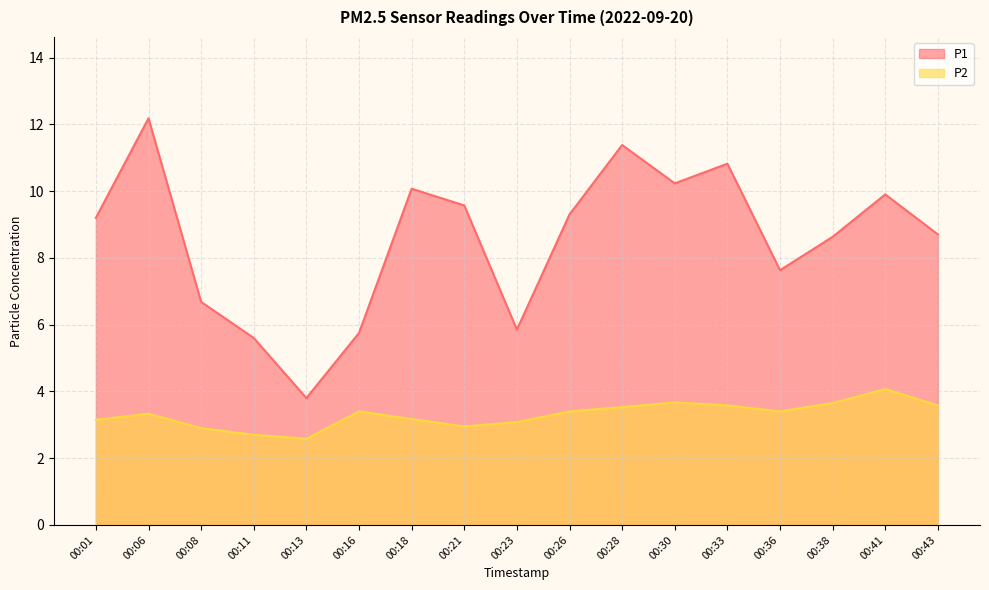

Which category has the highest value across all series?

00:06